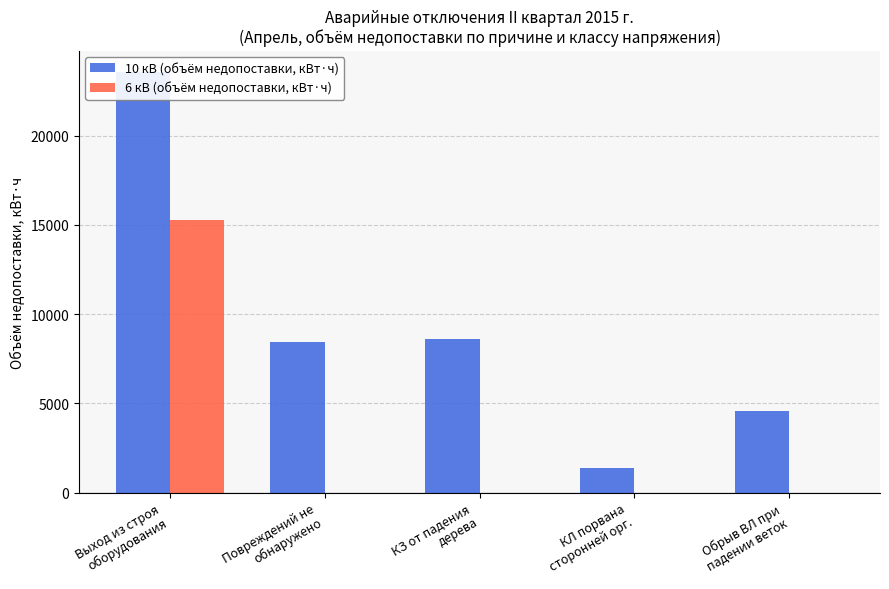

List the series in order of their overall mean, lowest first.

6 кВ (объём недопоставки, кВт·ч), 10 кВ (объём недопоставки, кВт·ч)